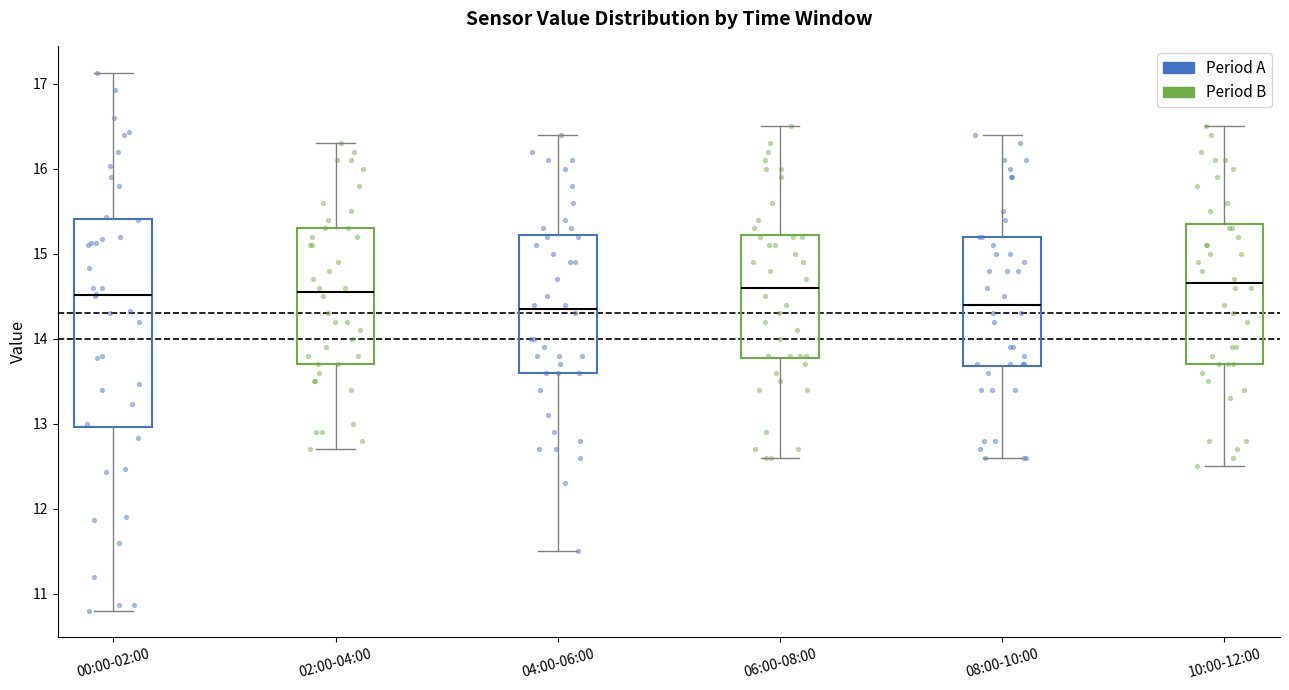

Reading left to right, read every box against the y-axis: the position of its median line, the range the box covers, and the ends of its whiskers. The values are not printed on the chart, so give them approximately, as read against the axis.

00:00-02:00: median 14.5, box 13.0 to 15.4, whiskers 10.8 to 17.1
02:00-04:00: median 14.6, box 13.7 to 15.3, whiskers 12.7 to 16.3
04:00-06:00: median 14.4, box 13.6 to 15.2, whiskers 11.5 to 16.4
06:00-08:00: median 14.6, box 13.8 to 15.2, whiskers 12.6 to 16.5
08:00-10:00: median 14.4, box 13.7 to 15.2, whiskers 12.6 to 16.4
10:00-12:00: median 14.7, box 13.7 to 15.4, whiskers 12.5 to 16.5